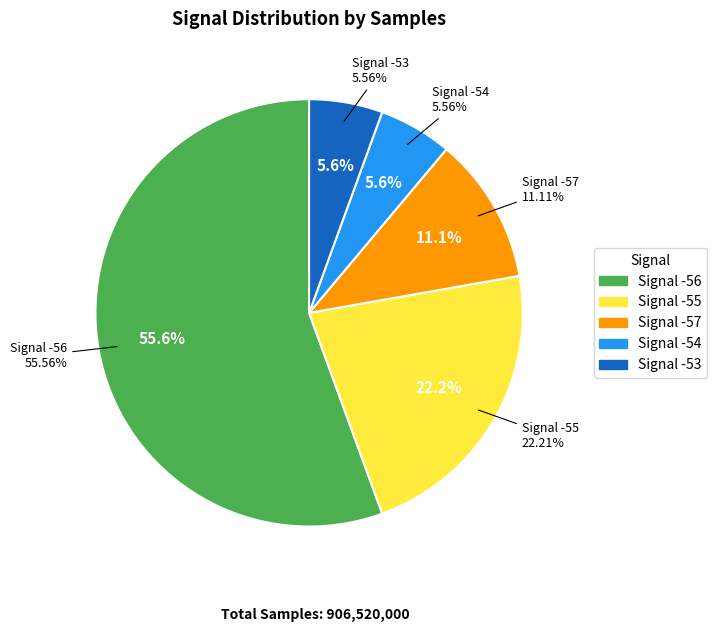

Which category has the biggest portion of the pie?

-56